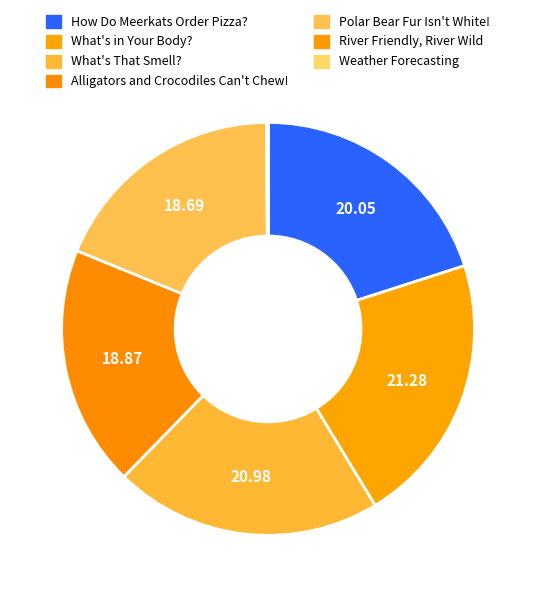

How many slices are in this pie chart?

7